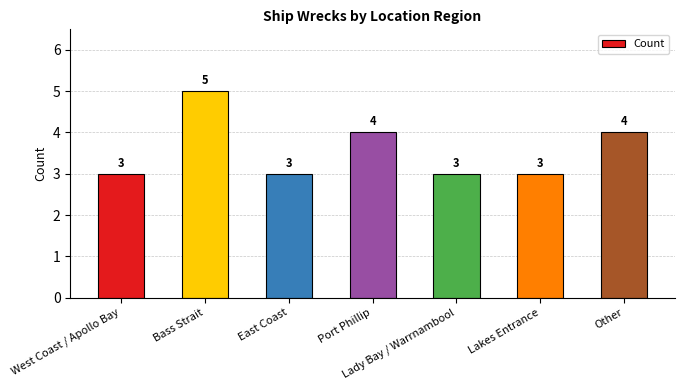

What is the maximum value shown in the chart?

5